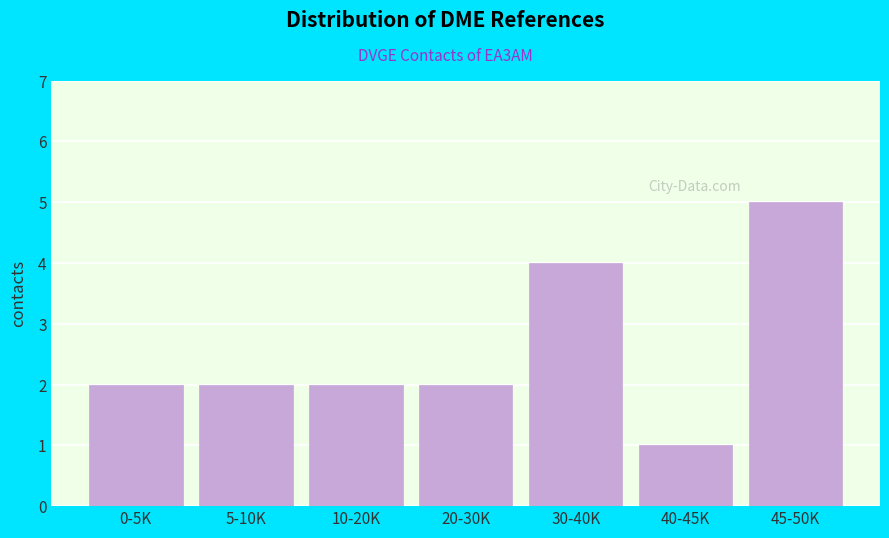

Reading left to right, extract all data points from this chart.

2	2	2	2	4	1	5